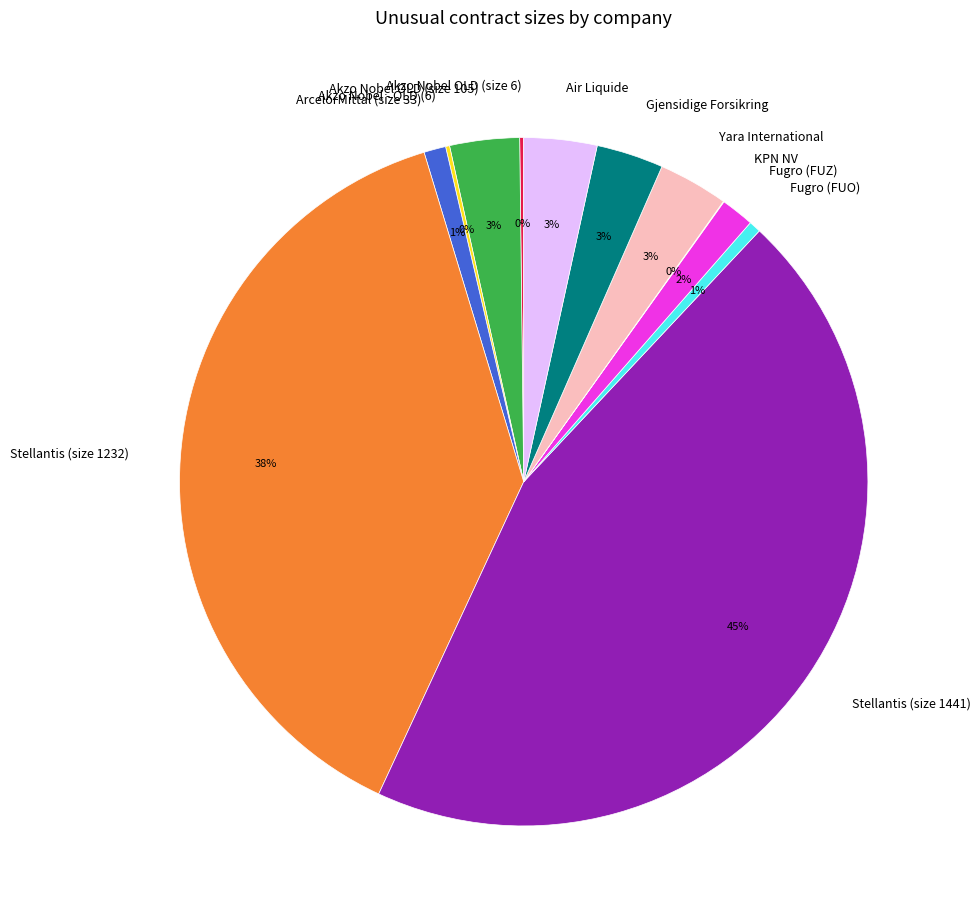

To the nearest percent, what is the difference between the largest and smallest slice percentages?

45%